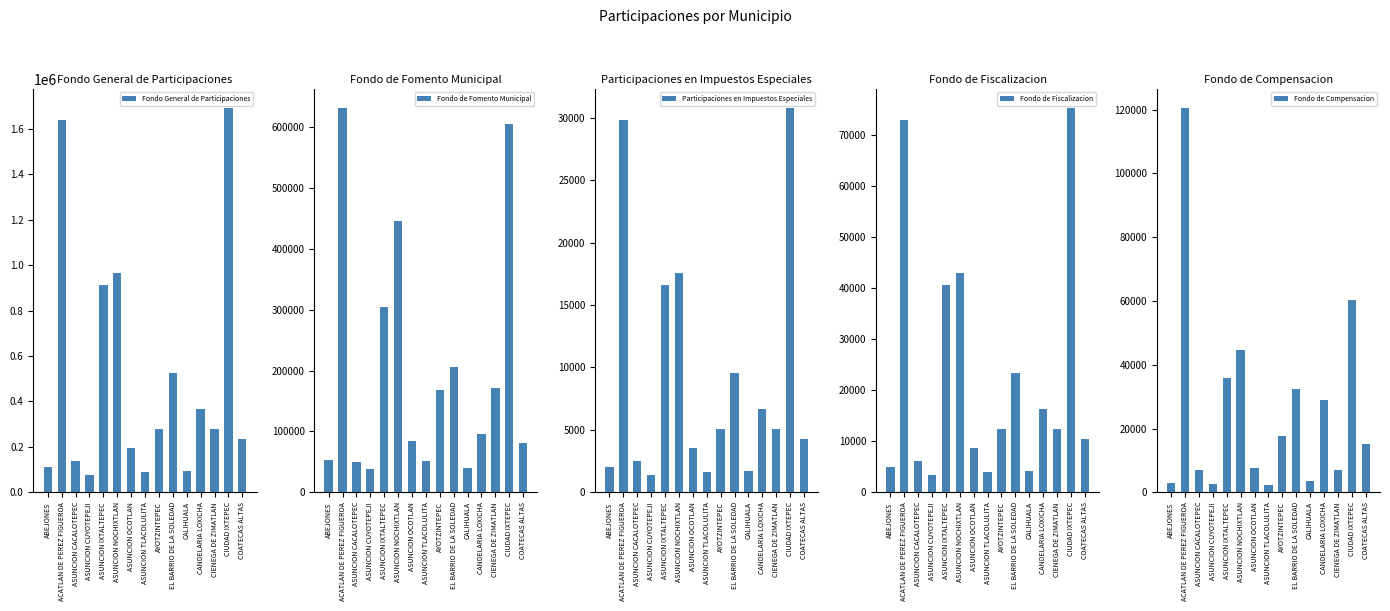

What value does the Fondo General de Participaciones series have at ASUNCION IXTALTEPEC?

914532